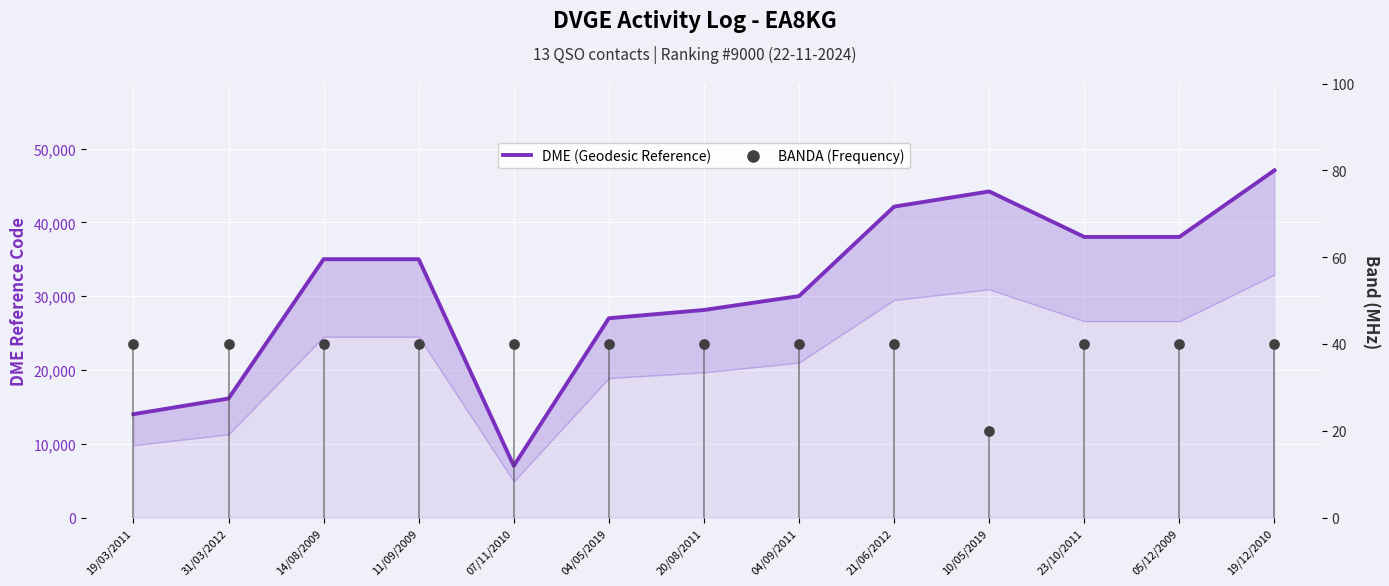

Which series contains the lowest Y value?

BANDA (Frequency)